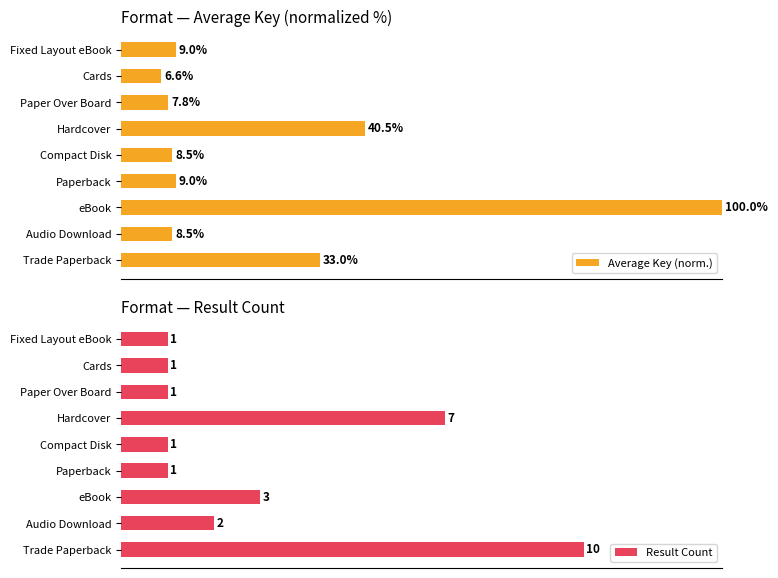

What is the minimum value shown in the chart?

1.0